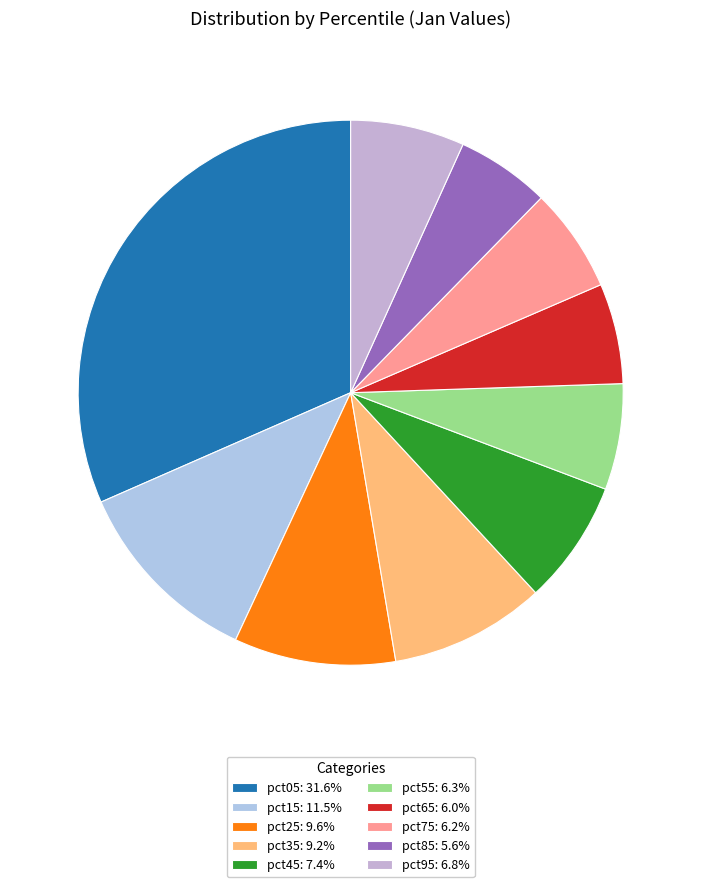

Rank the categories by value from lowest to highest.

pct85, pct65, pct75, pct55, pct95, pct45, pct35, pct25, pct15, pct05